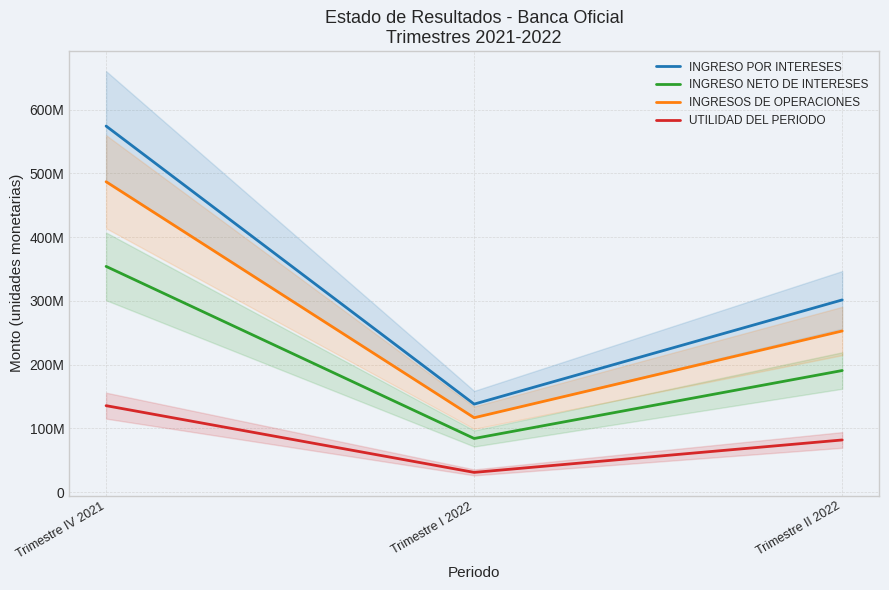

True or false: UTILIDAD DEL PERIODO has a value of 182217772.0 at Trimestre IV 2021.

False